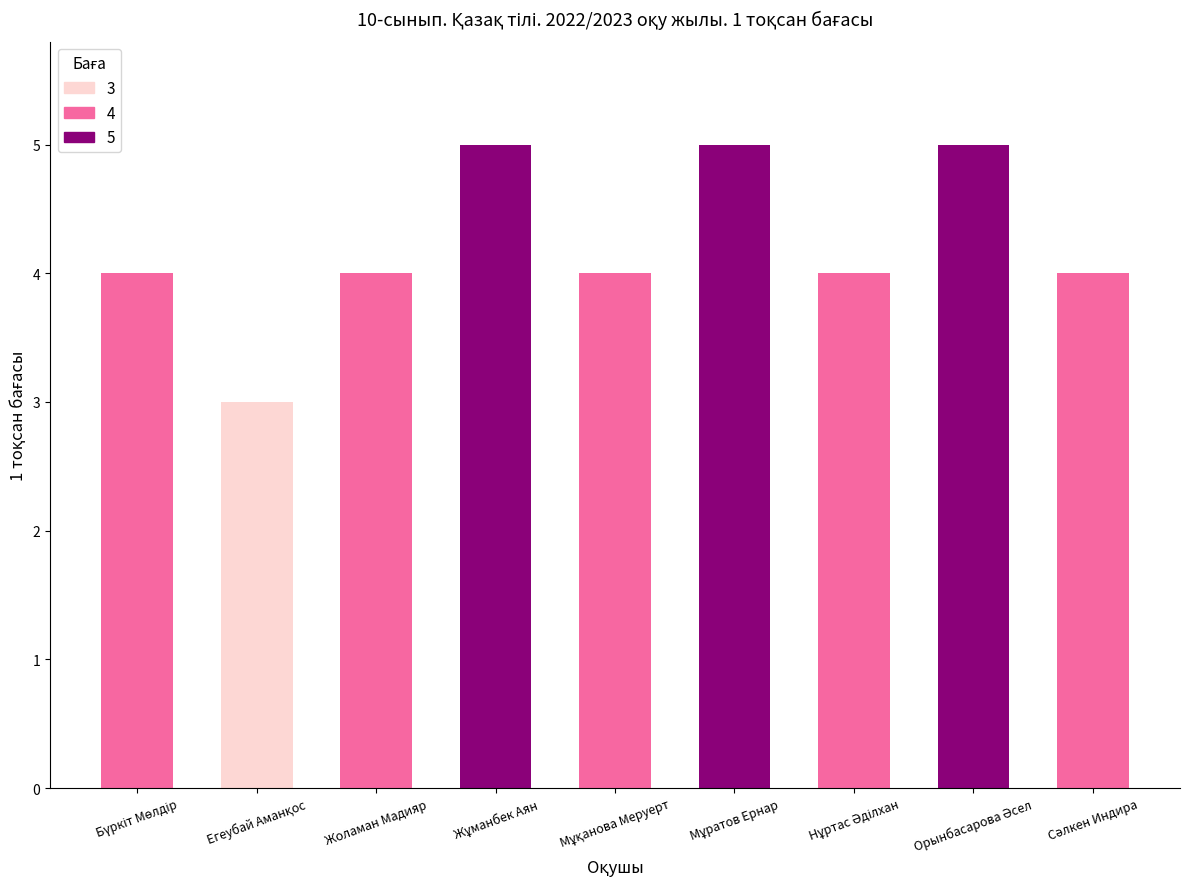

The chart shows a value of 7 at Жоламан Мадияр. True or false?

False